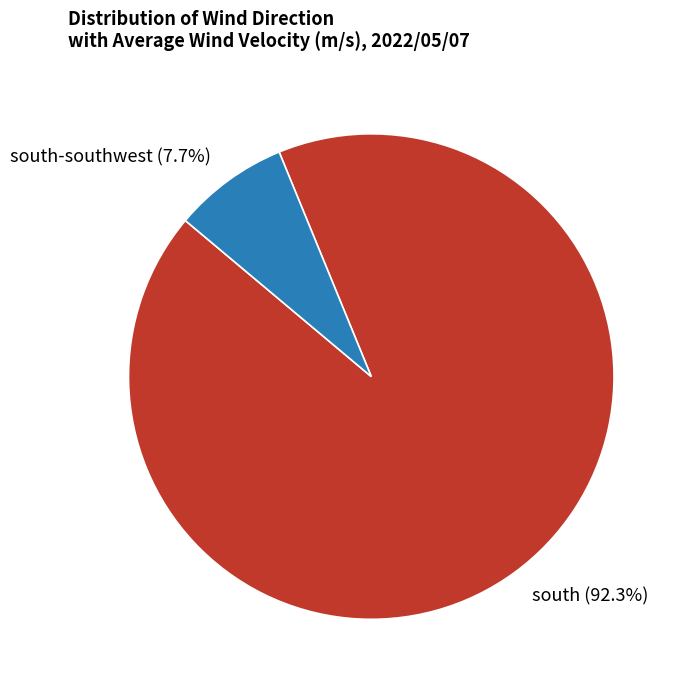

Count the number of slices in the pie.

2